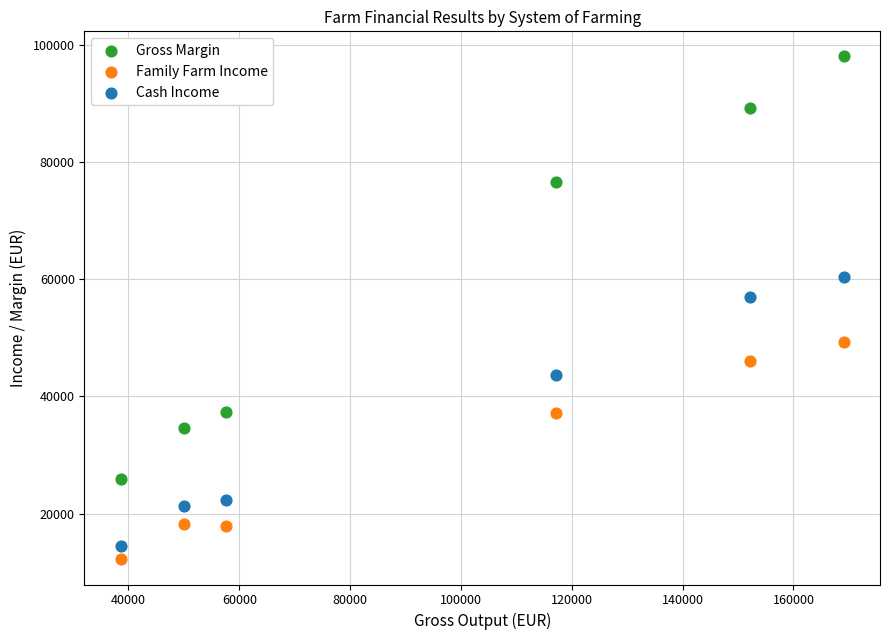

What are all the series names shown in the legend?

Gross Margin, Family Farm Income, Cash Income